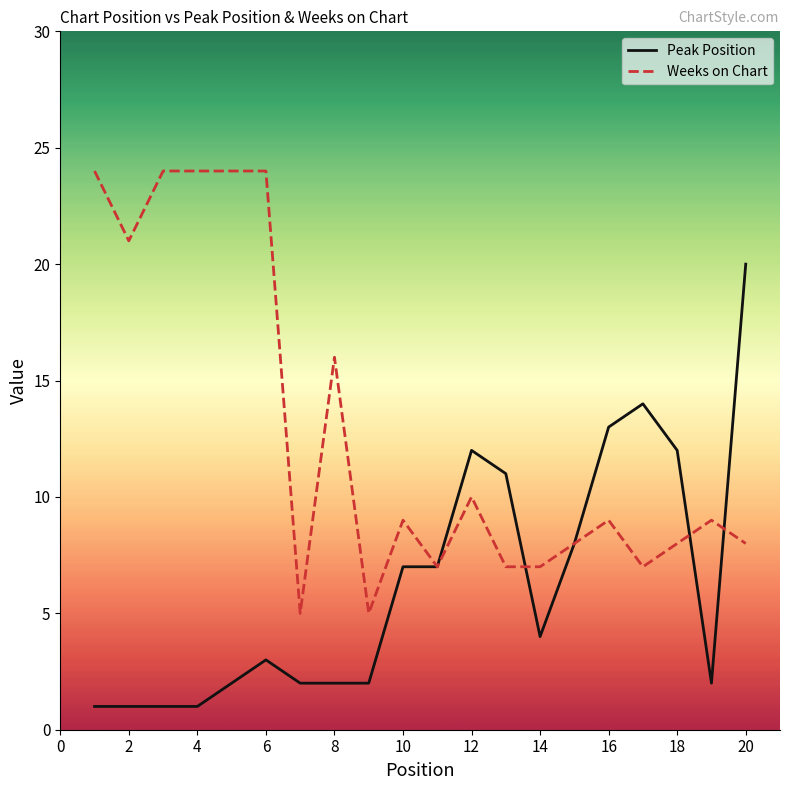

List the series in order of their peak value, highest first.

Weeks on Chart, Peak Position